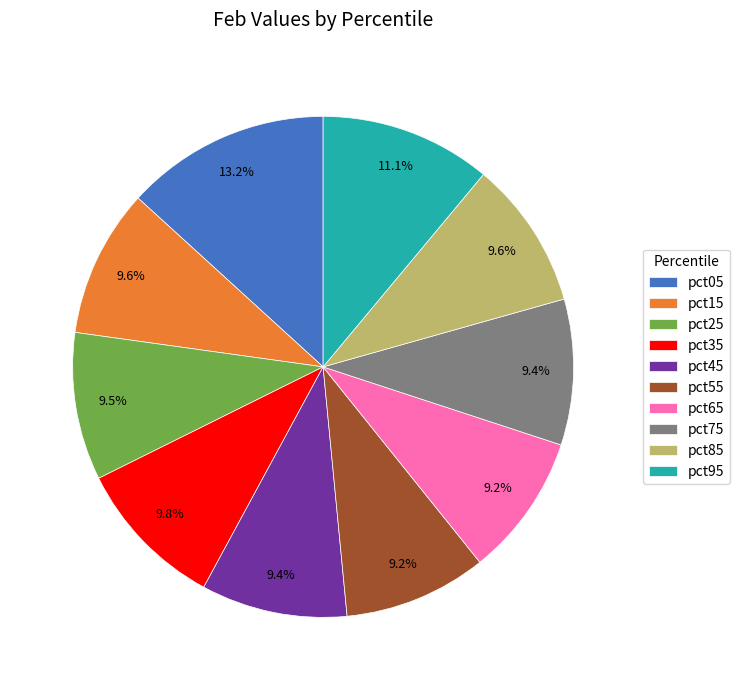

How many slices are in this pie chart?

10